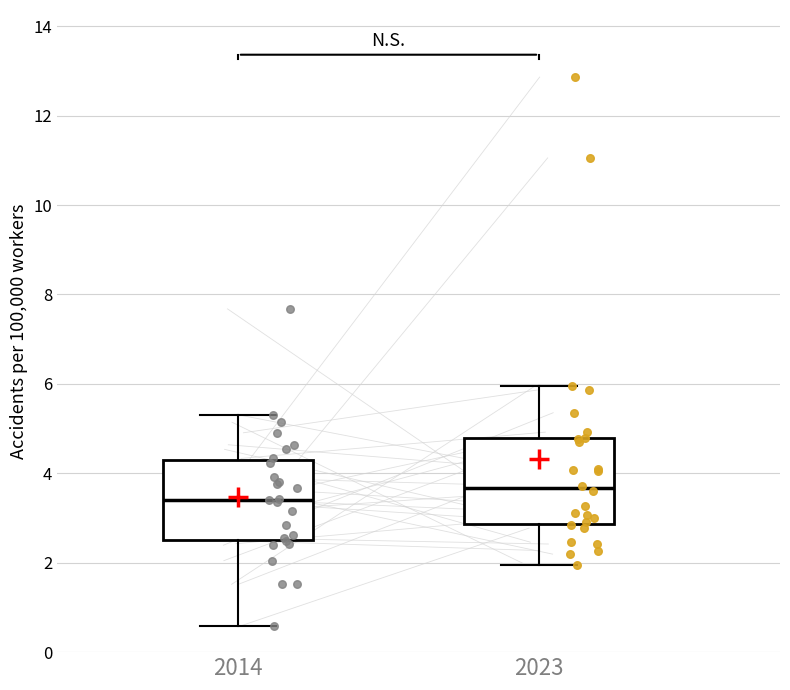

Where does the median line of the box at x = 2014 sit on the y-axis? The values are not printed on the chart, so give them approximately, as read against the axis.

3.4